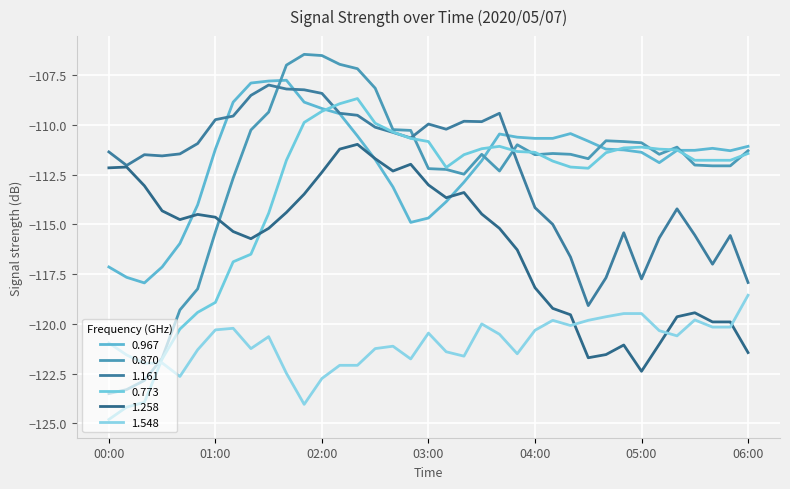

How many lines are shown in the chart?

6